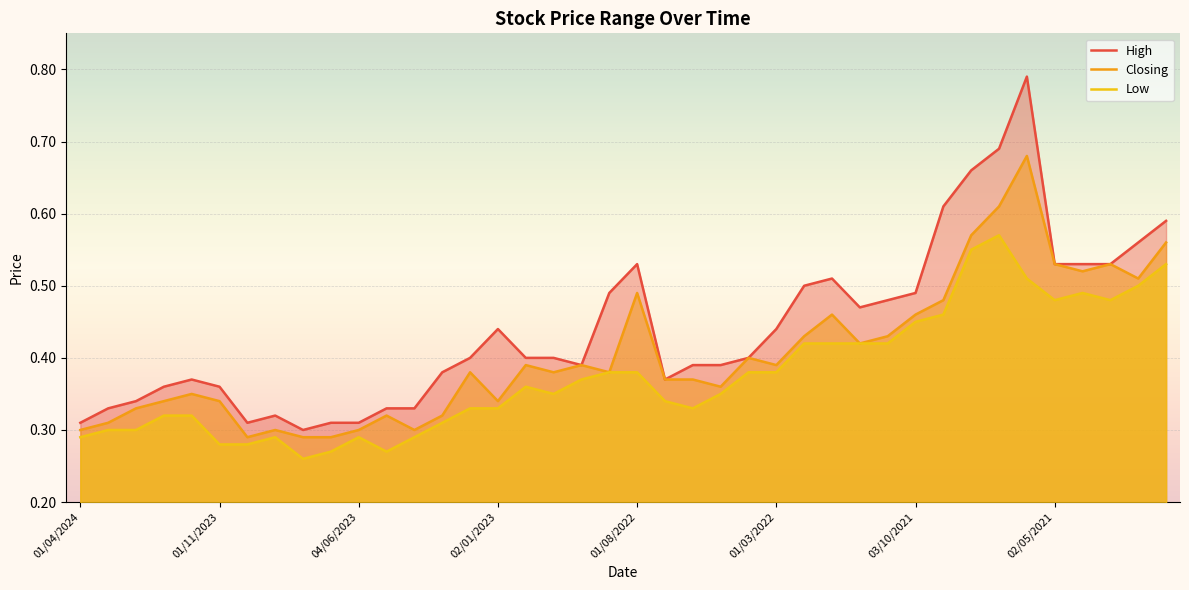

The value of High at 01/11/2022 is 0.4. True or false?

True